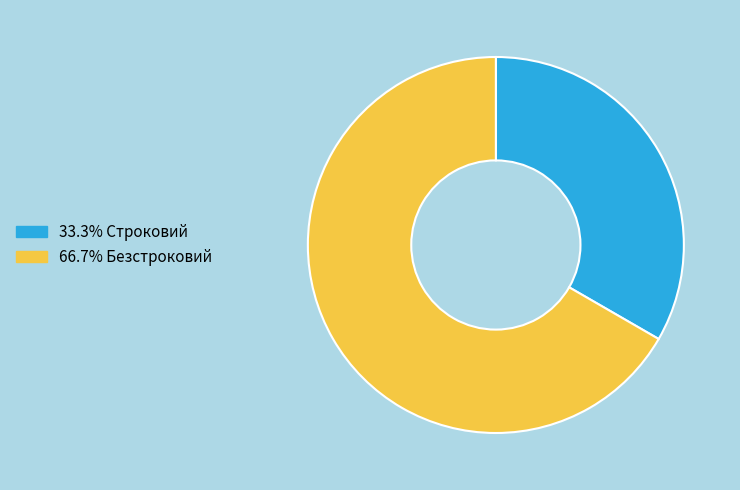

Is there a majority slice in this chart?

Yes